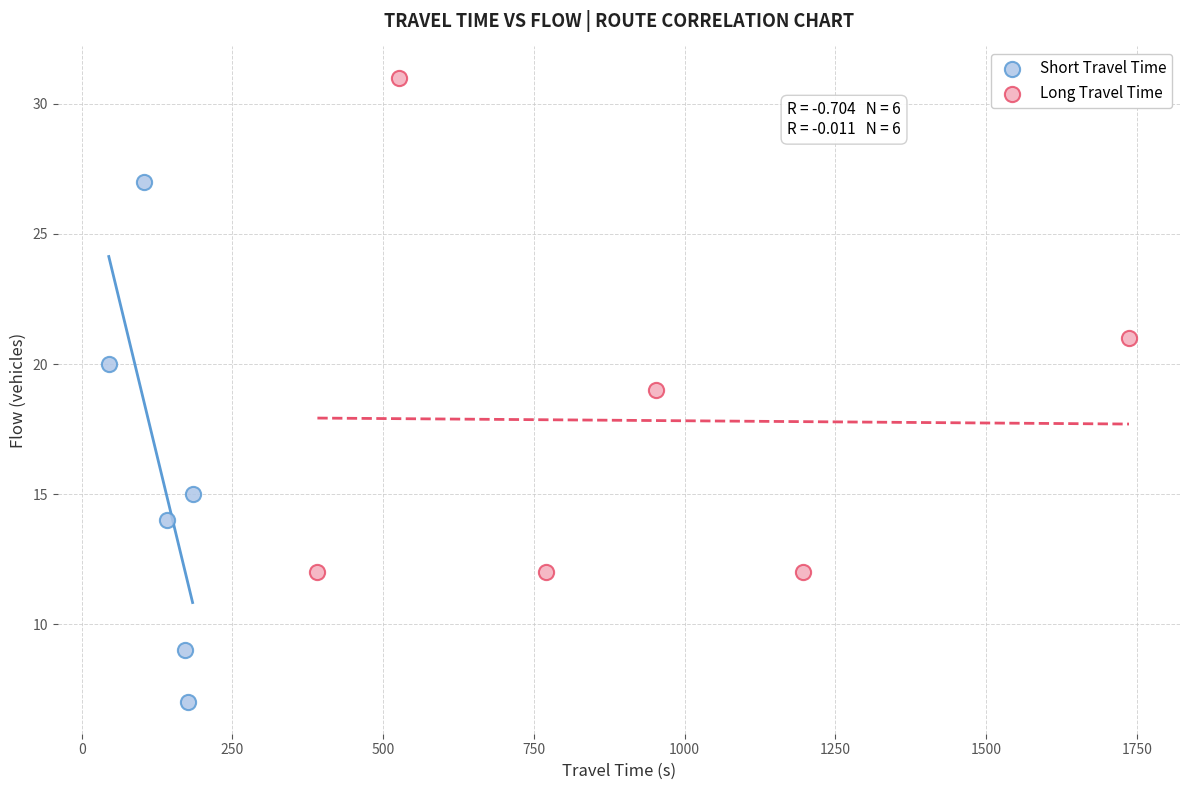

Which series reaches the minimum Y coordinate?

Short Travel Time